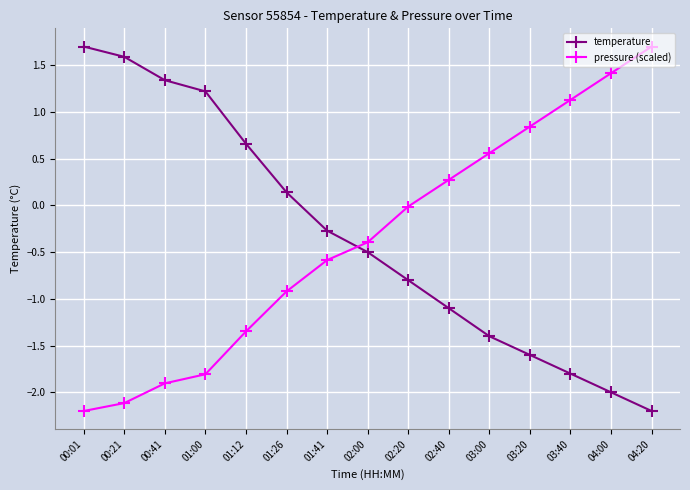

What is the total value across all series at 02:40?

-0.8